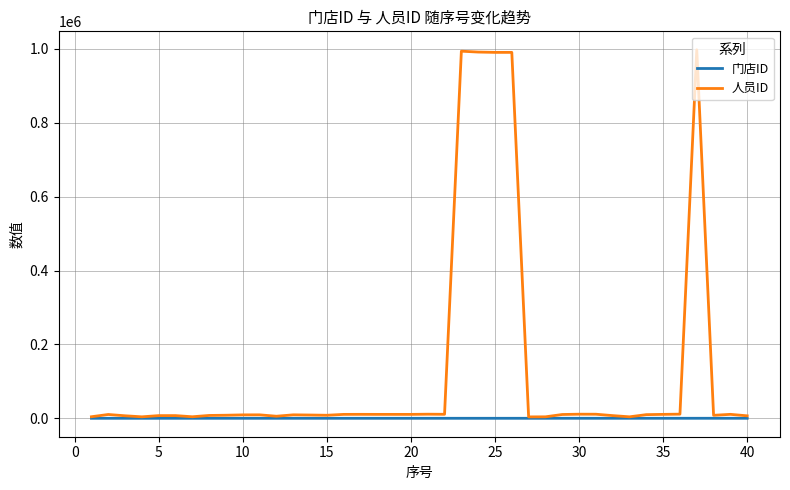

Which series has the largest total across all categories?

人员ID